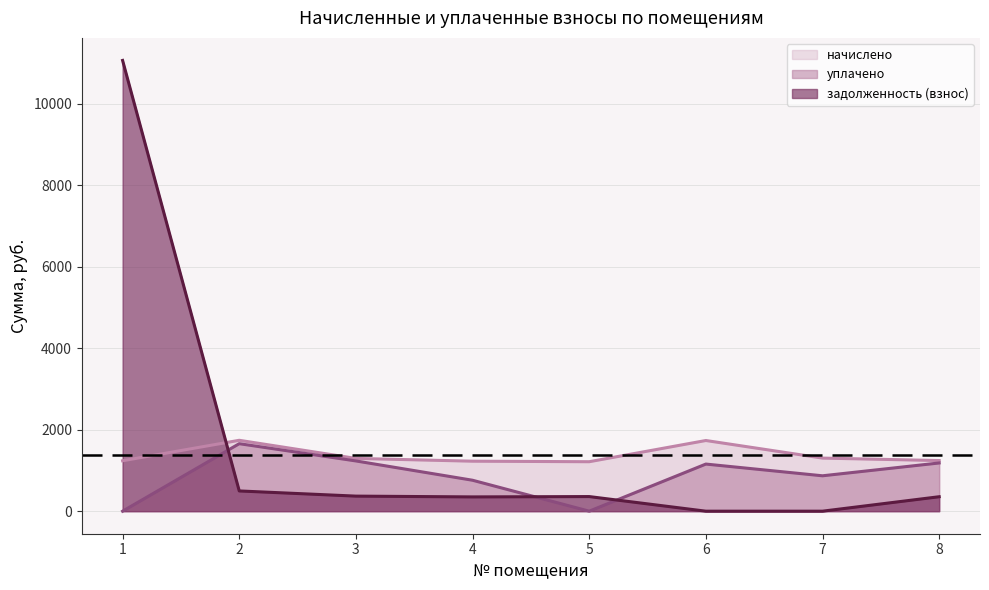

Reading right to left, transcribe all the data shown in this chart.

начислено: 1242.6	1302.8	1734.4	1213.8	1226.9	1294.9	1739.6	1237.4
уплачено: 1183.2	868.5	1156.3	0.0	759.3	1233.0	1656.5	0.0
задолженность (взнос): 354.8	0.0	0.0	358.7	350.3	369.8	496.8	11061.4